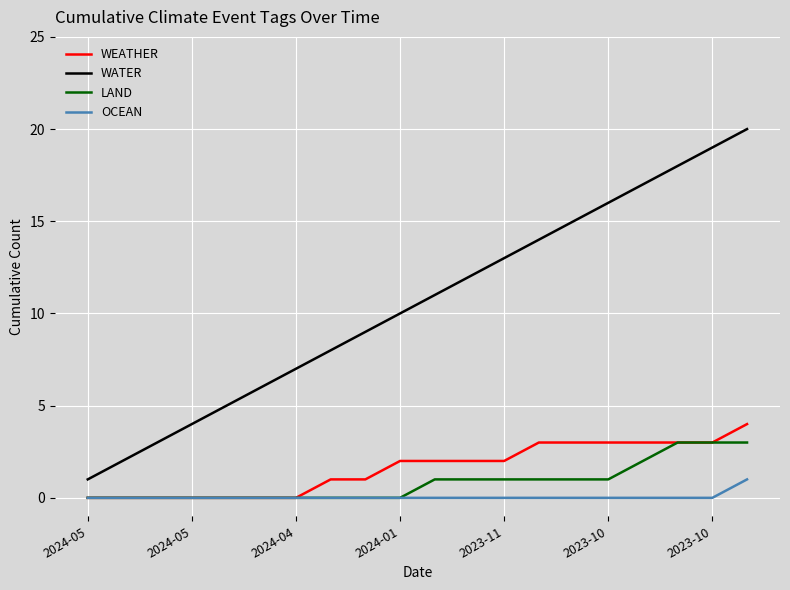

What are all the series names shown in the legend?

WEATHER, WATER, LAND, OCEAN